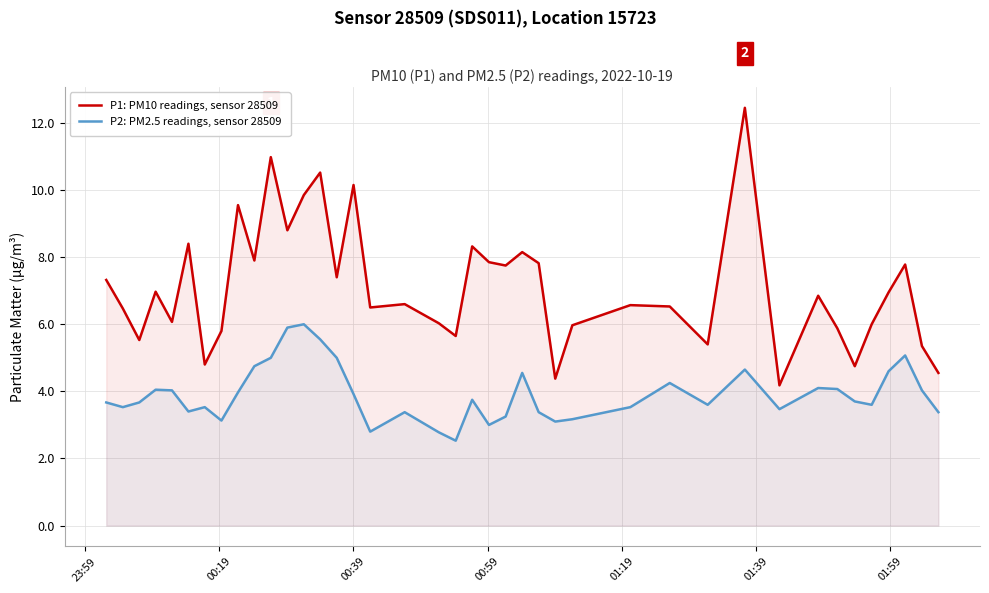

What is the average value of the P2: PM2.5 readings, sensor 28509 series?

3.9